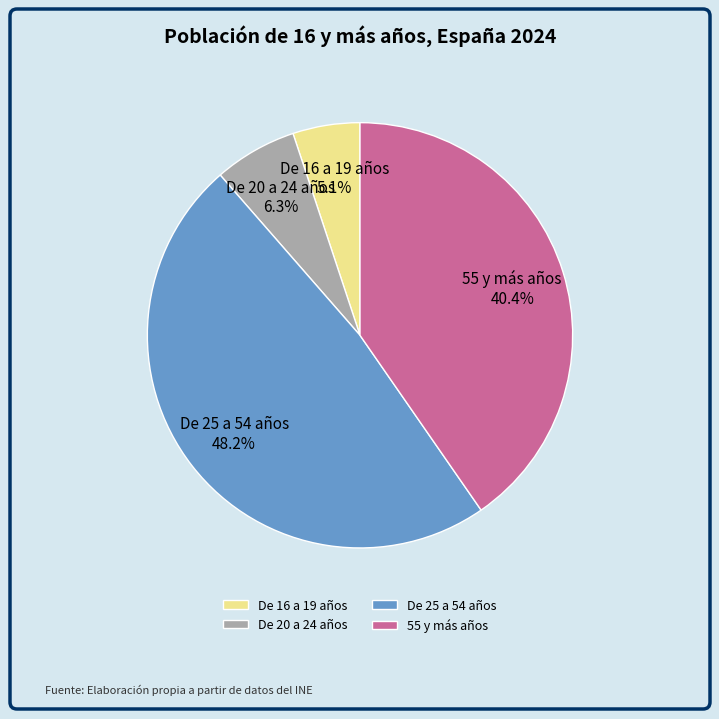

To the nearest percent, what is the combined percentage of De 25 a 54 años and De 16 a 19 años?

53%